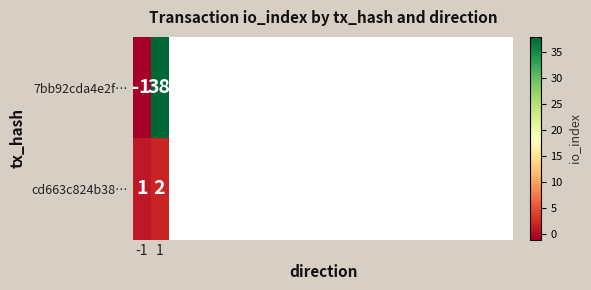

Is the value of 7bb92cda4e2f… at 1 greater than the value of cd663c824b38… at 1?

Yes